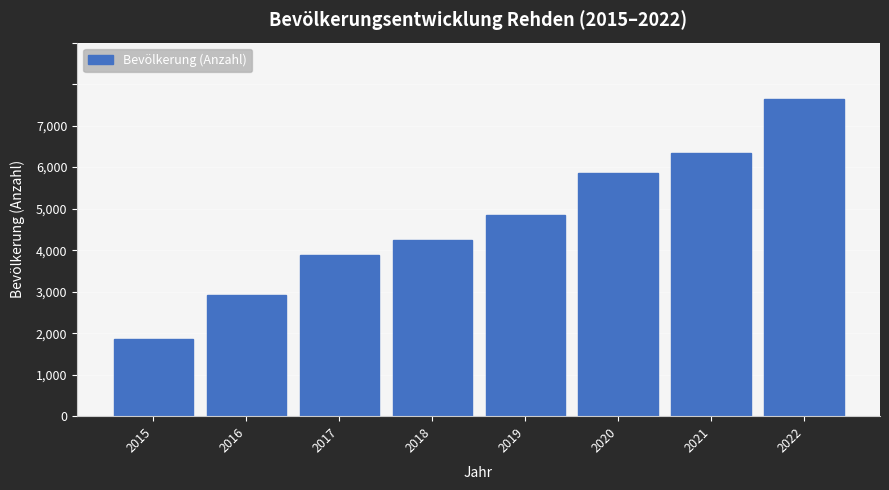

Are the bars horizontal?

No